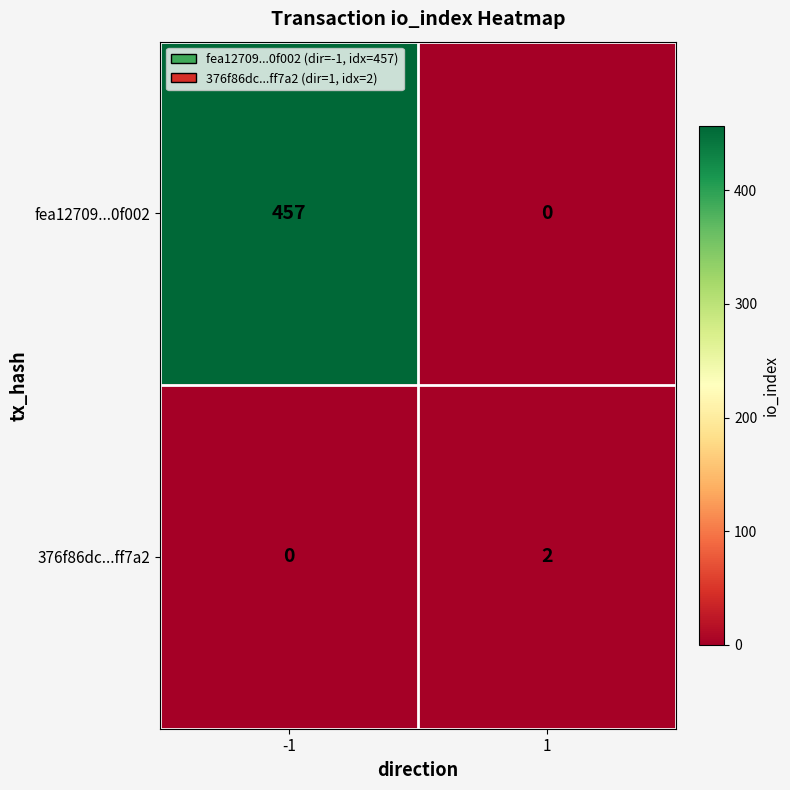

Between -1 and 1, which series saw the biggest shift?

fea12709...0f002